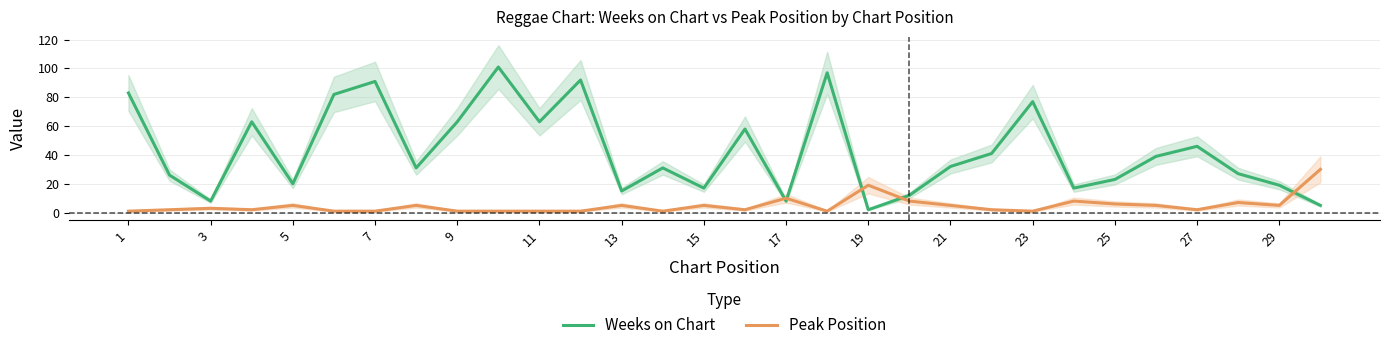

Which category has the lowest value in the Peak Position series?

1